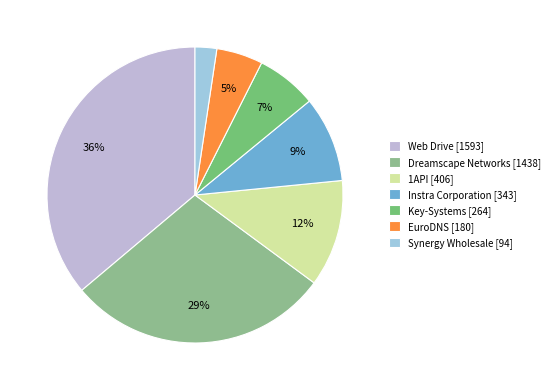

Does Key-Systems [264] account for over 50% of the chart?

No